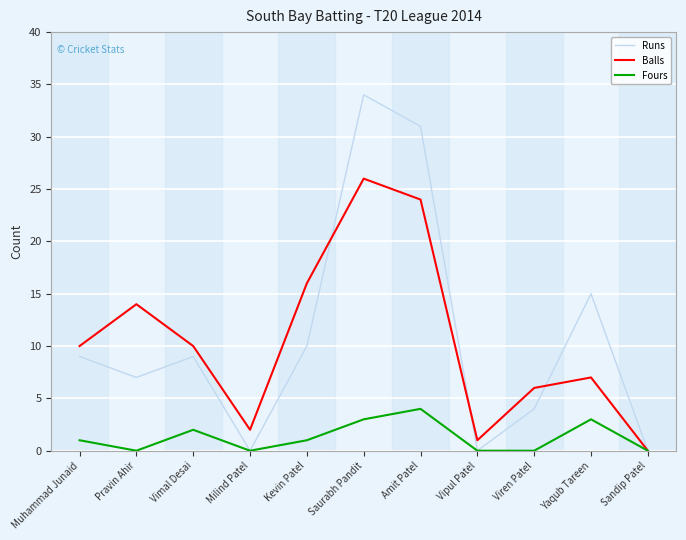

What is the total value across all series at Pravin Ahir?

21